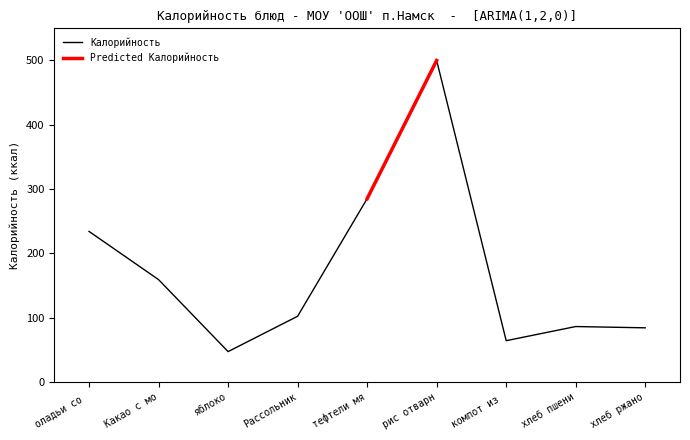

At which category does the data reach its first local valley?

яблоко